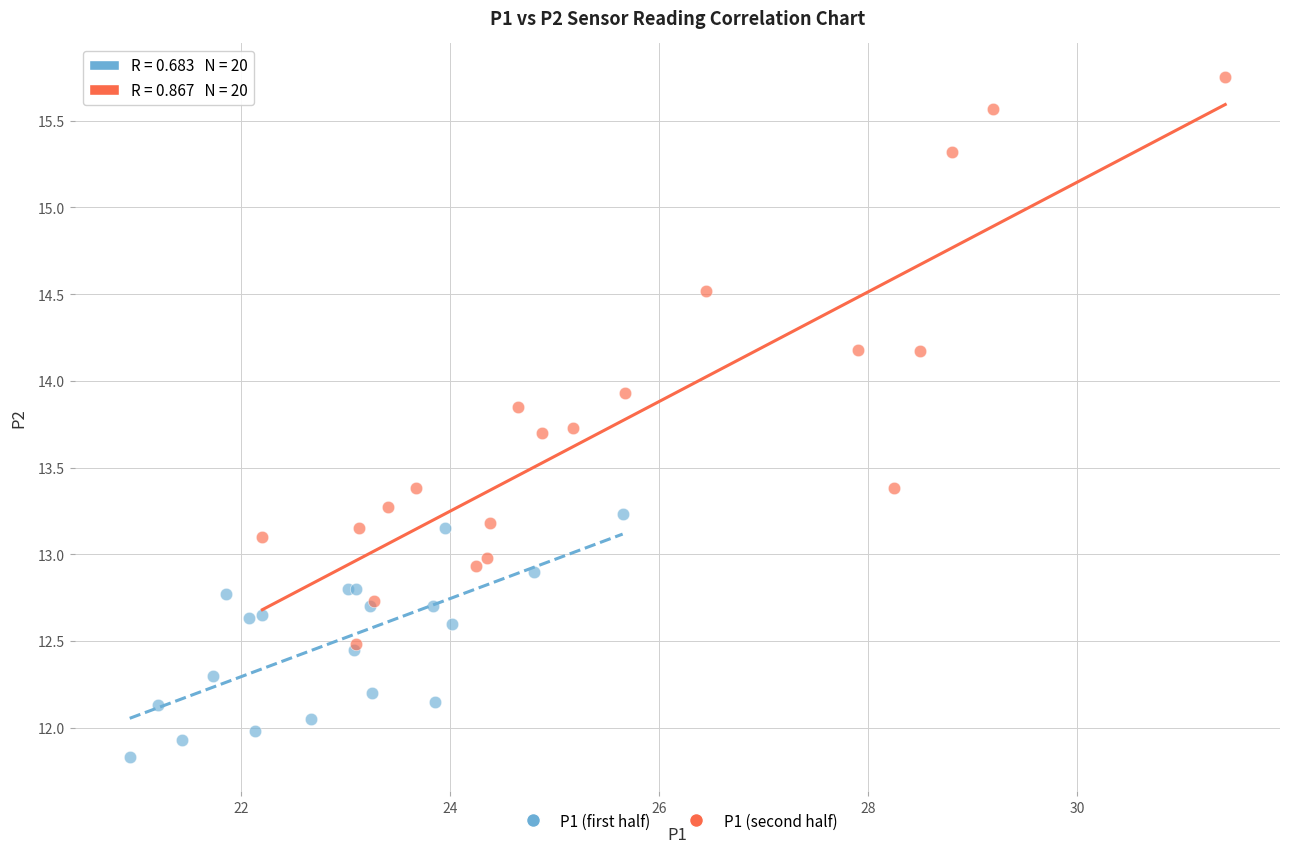

Which series contains the lowest Y value?

P1 (first half)